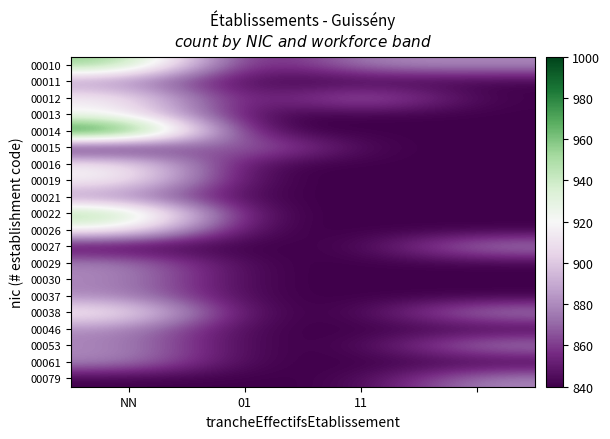

Reading right to left, list all the values displayed in this chart.

00010: 880	880	840	960
00011: 840	840	840	880
00012: 840	880	840	920
00013: 840	840	840	920
00014: 840	840	840	1000
00015: 840	840	880	840
00016: 840	840	840	920
00019: 840	840	840	920
00021: 840	840	840	880
00022: 840	840	840	960
00026: 840	840	840	920
00027: 880	840	840	840
00029: 840	840	840	880
00030: 840	840	840	880
00037: 840	840	840	880
00038: 880	840	840	920
00046: 840	840	840	880
00053: 880	840	840	880
00061: 840	840	840	880
00079: 880	840	840	840